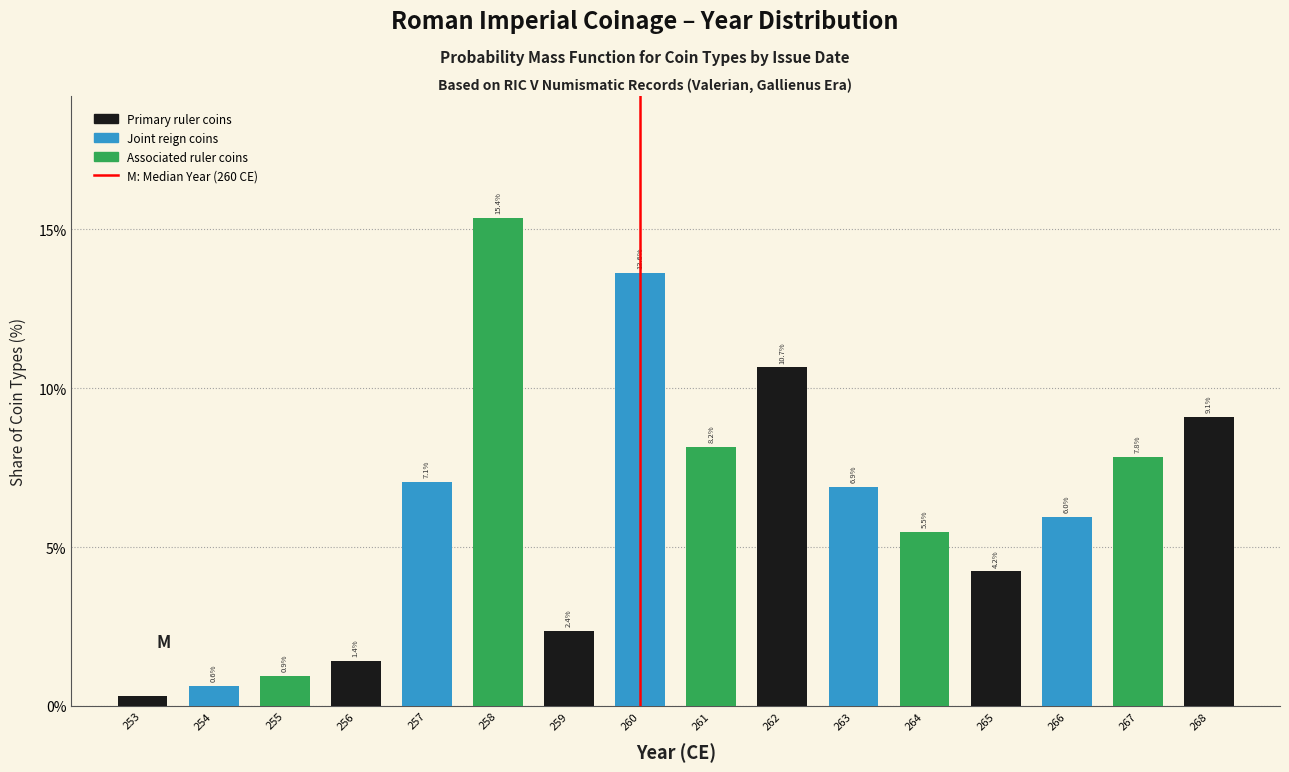

Where does the data first go above 6?

257